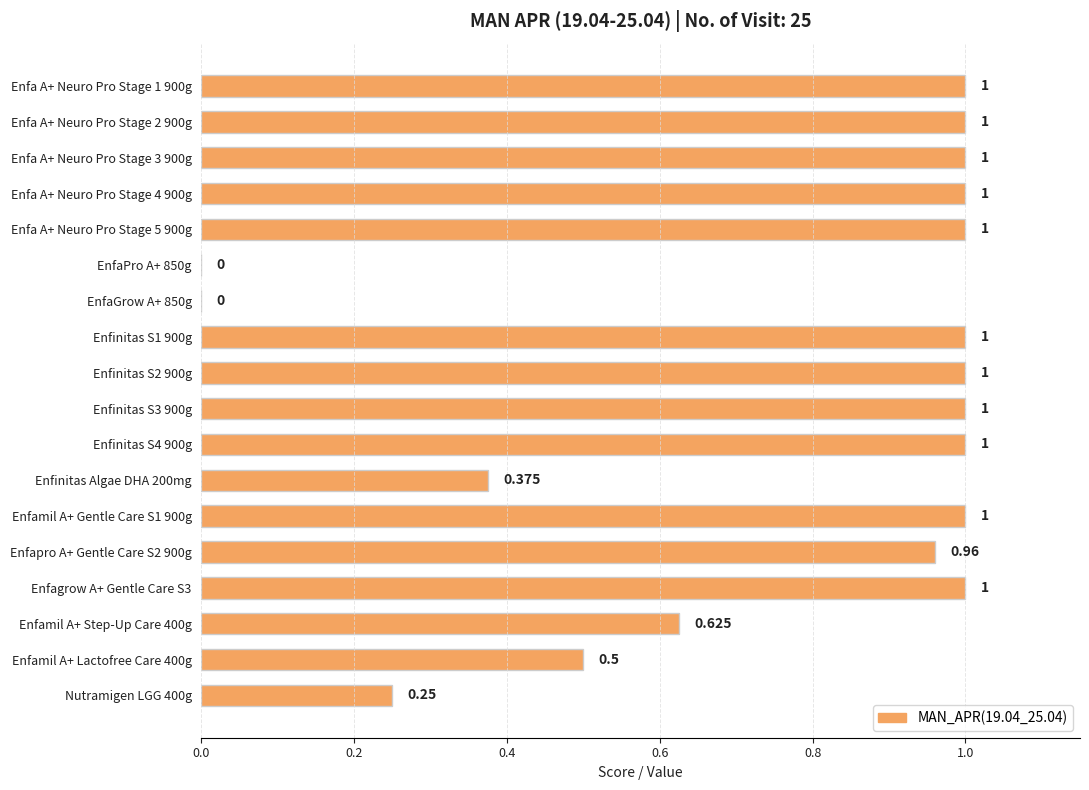

How many categories are shown in the chart?

18